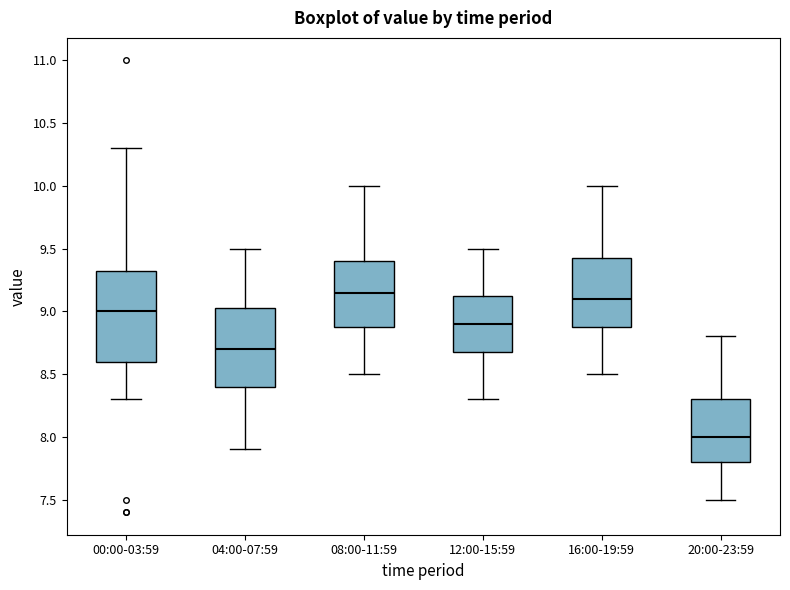

Reading left to right, transcribe this box plot: for each box, give where its median line is, the range the box spans, and where its two whiskers end, as read against the y-axis. The values are not printed on the chart, so give them approximately, as read against the axis.

00:00-03:59: median 9.00, box 8.60 to 9.35, whiskers 8.30 to 10.30
04:00-07:59: median 8.70, box 8.40 to 9.05, whiskers 7.90 to 9.50
08:00-11:59: median 9.15, box 8.90 to 9.40, whiskers 8.50 to 10.00
12:00-15:59: median 8.90, box 8.70 to 9.15, whiskers 8.30 to 9.50
16:00-19:59: median 9.10, box 8.90 to 9.45, whiskers 8.50 to 10.00
20:00-23:59: median 8.00, box 7.80 to 8.30, whiskers 7.50 to 8.80